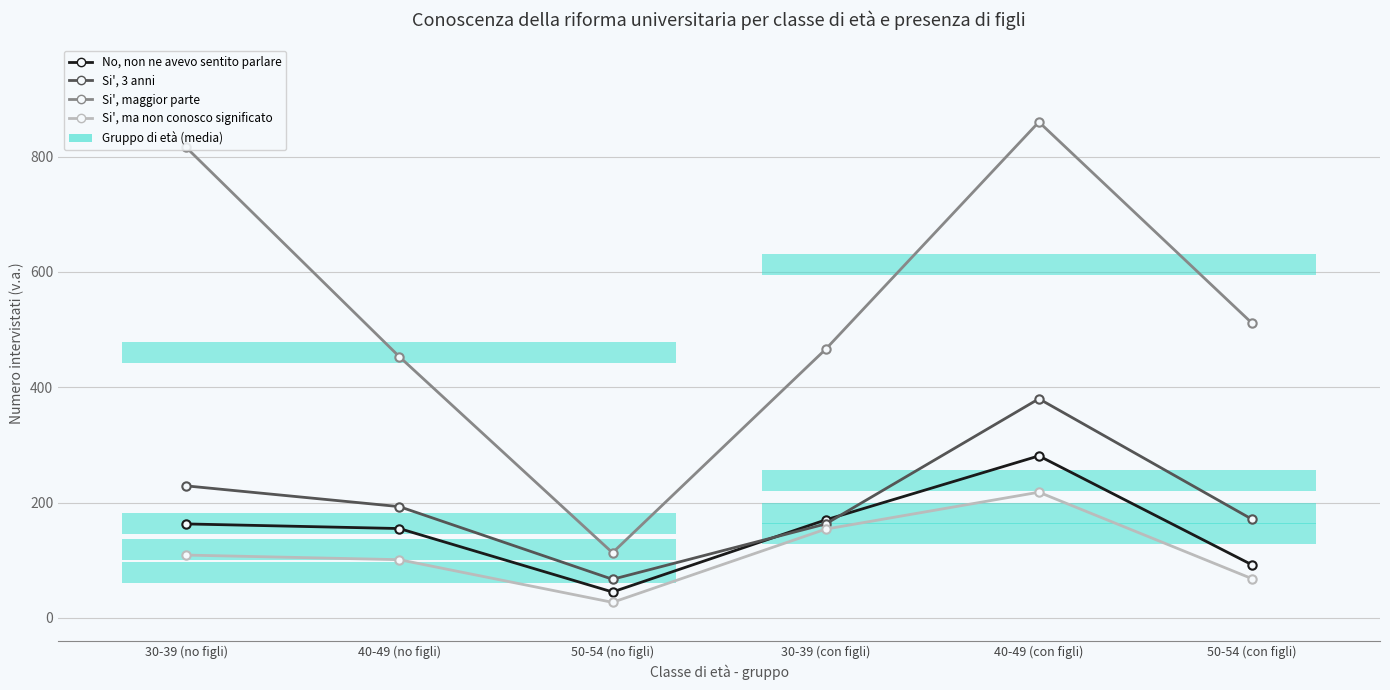

Reading left to right, extract all data points from this chart.

No, non ne avevo sentito parlare: 163	155	45	170	281	92
Si', 3 anni: 229	193	67	163	380	171
Si', maggior parte: 816	453	113	466	860	511
Si', ma non conosco significato: 109	101	27	154	218	68